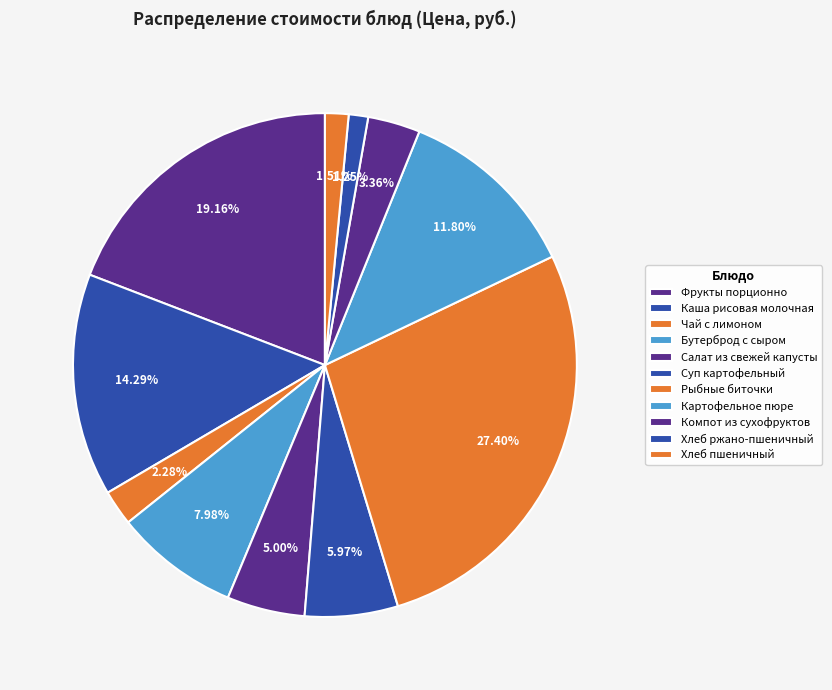

How many slices are in this pie chart?

11